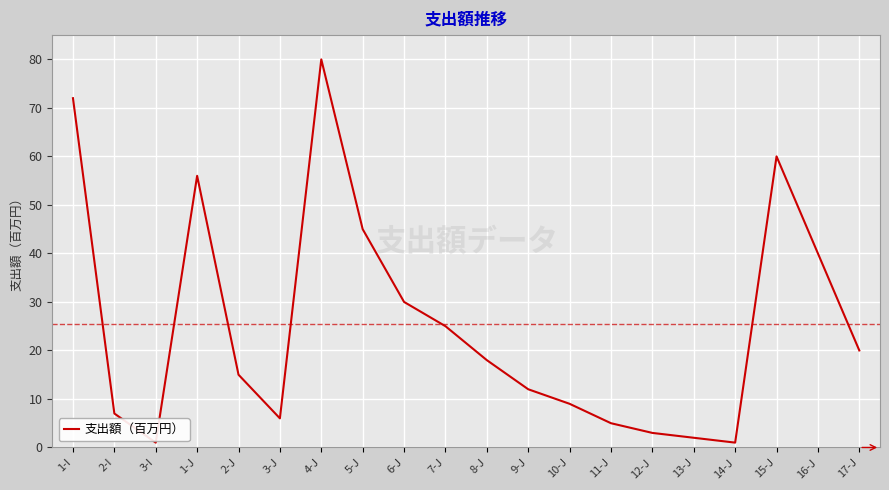

The value at 1-I is 18. True or false?

False